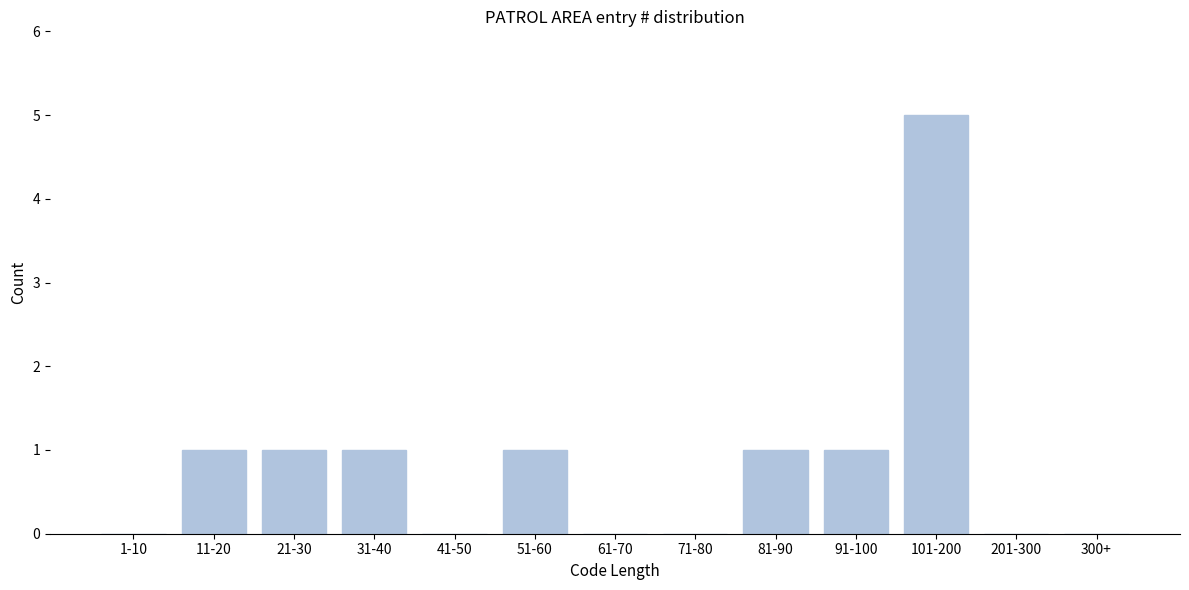

Reading left to right, what are all the values shown in this chart?

1-10=0	11-20=1	21-30=1	31-40=1	41-50=0	51-60=1	61-70=0	71-80=0	81-90=1	91-100=1	101-200=5	201-300=0	300+=0